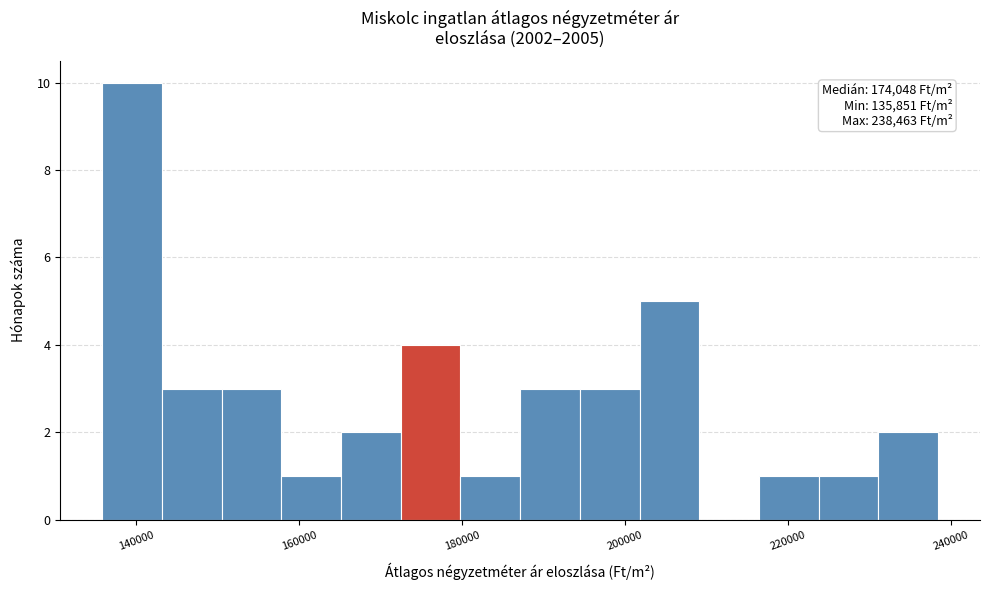

Around what value on the x-axis is the tallest bar? Give the approximate position of its centre, as read against the axis.

140000